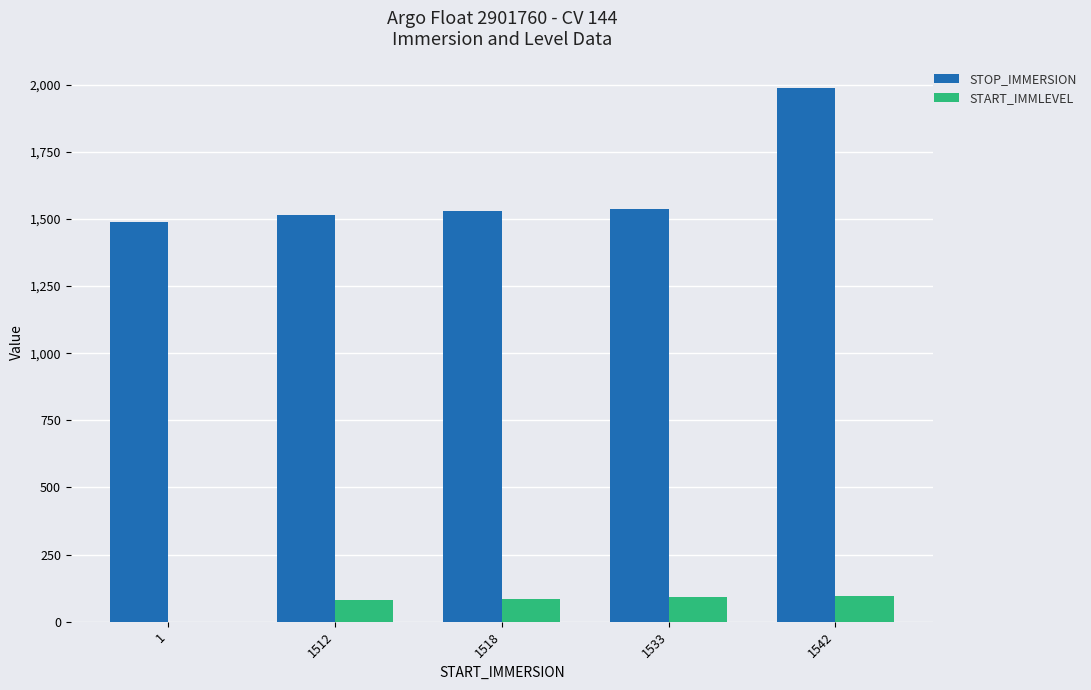

At which category is the sum across all series the highest?

1542